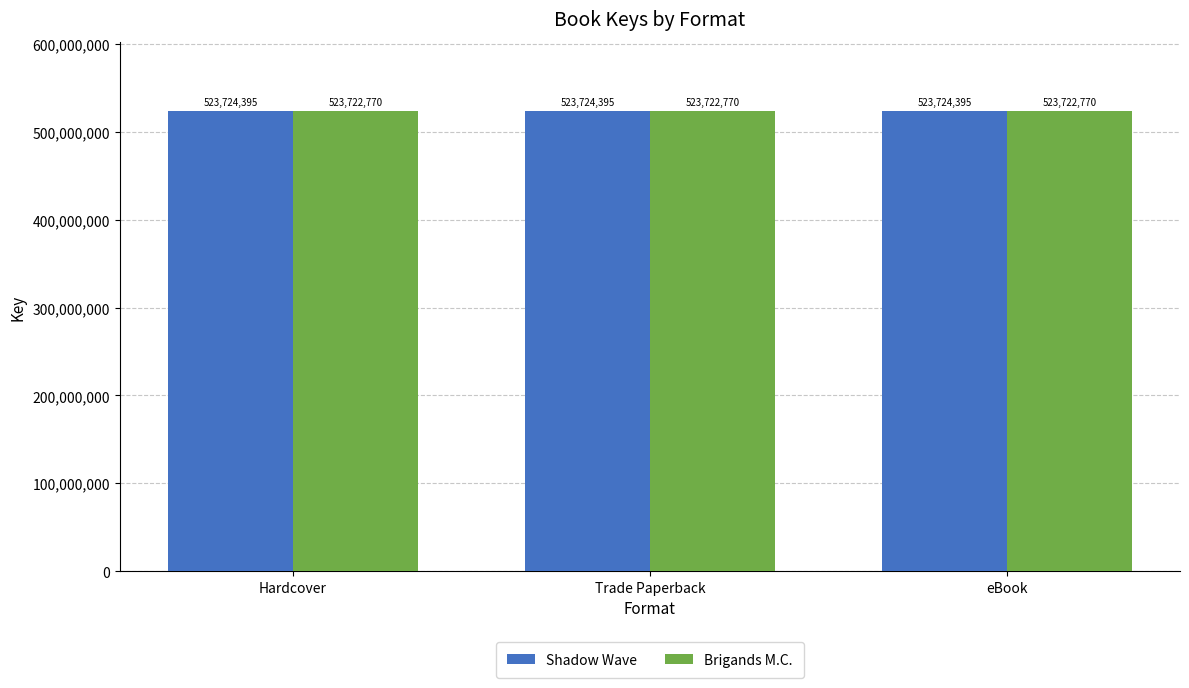

At how many categories does at least one series exceed 523723039?

3